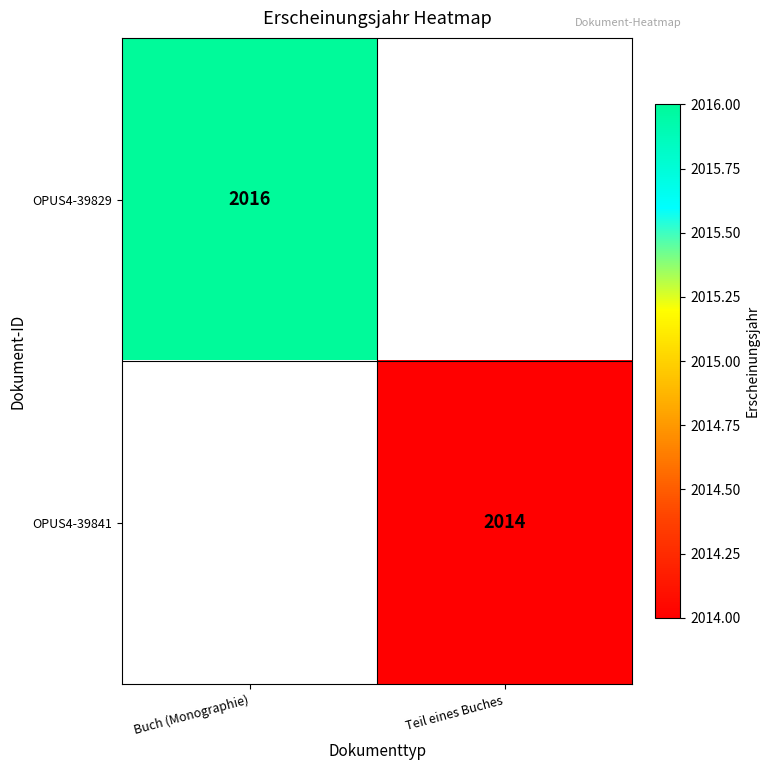

Is it true that OPUS4-39829 equals 2016 at Buch (Monographie)?

True